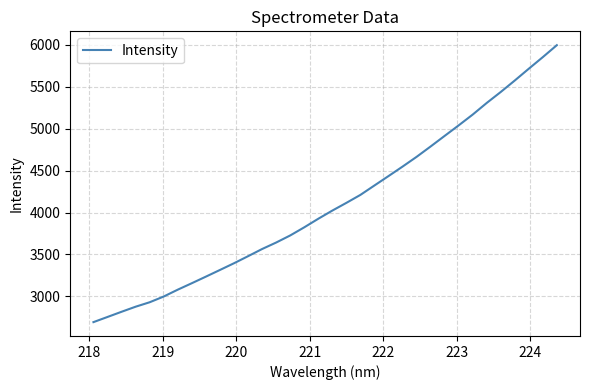

What is the smallest value displayed?

2693.4